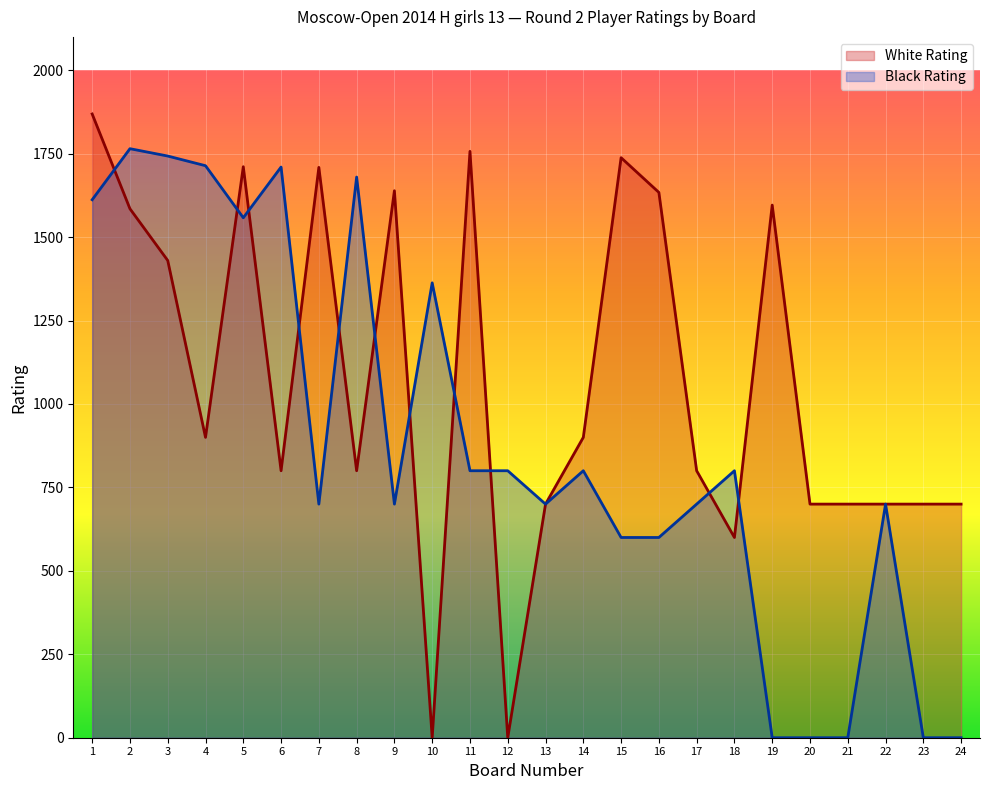

At which category does Black Rating reach its first local valley?

5